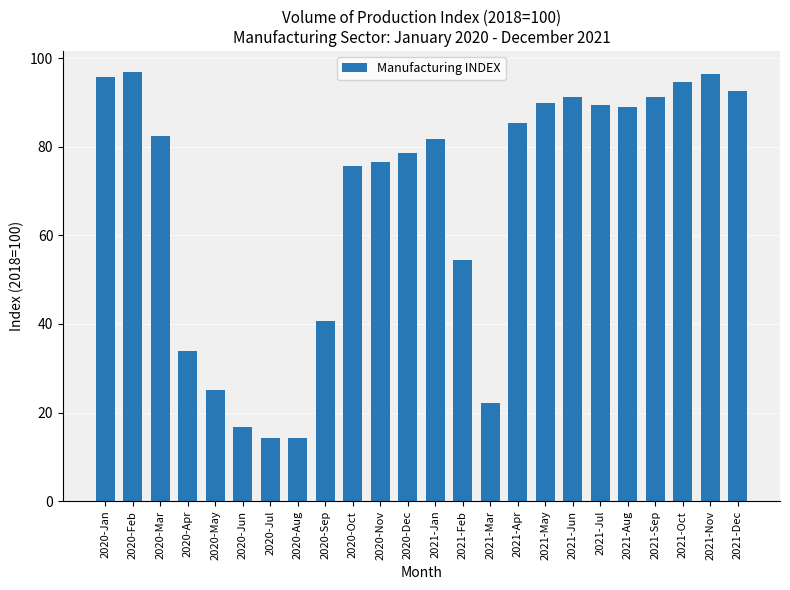

What is the minimum value shown in the chart?

14.2